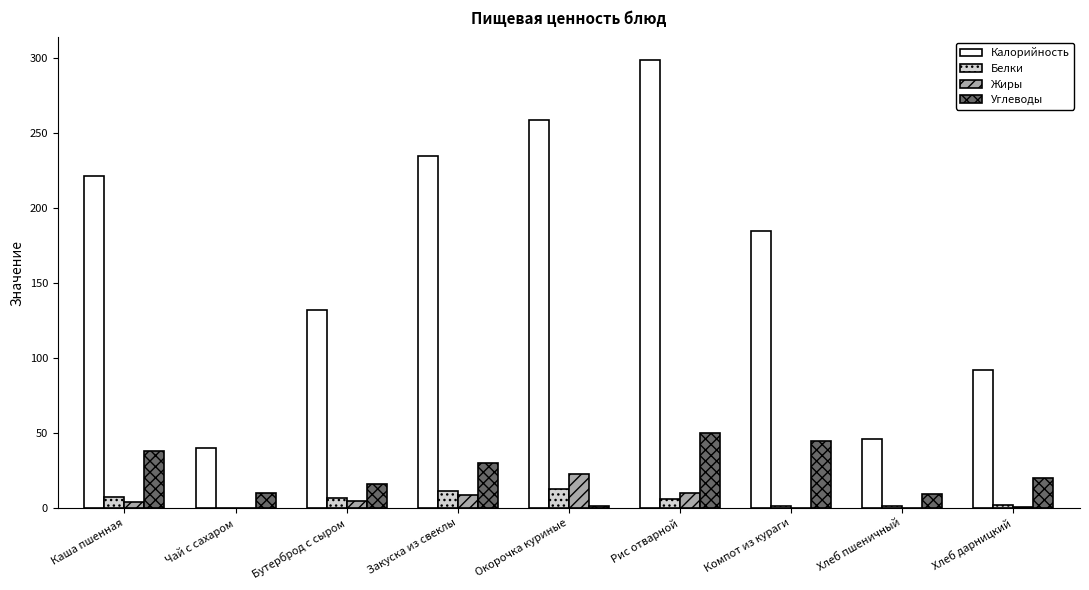

Which series changed the most between Рис отварной and Хлеб пшеничный?

Калорийность